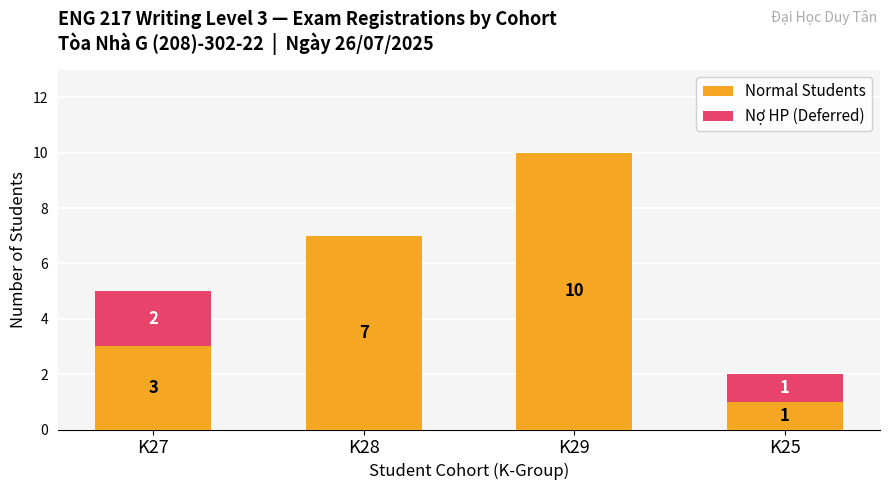

What is the sum of the Normal Students values at K27 and K25?

4